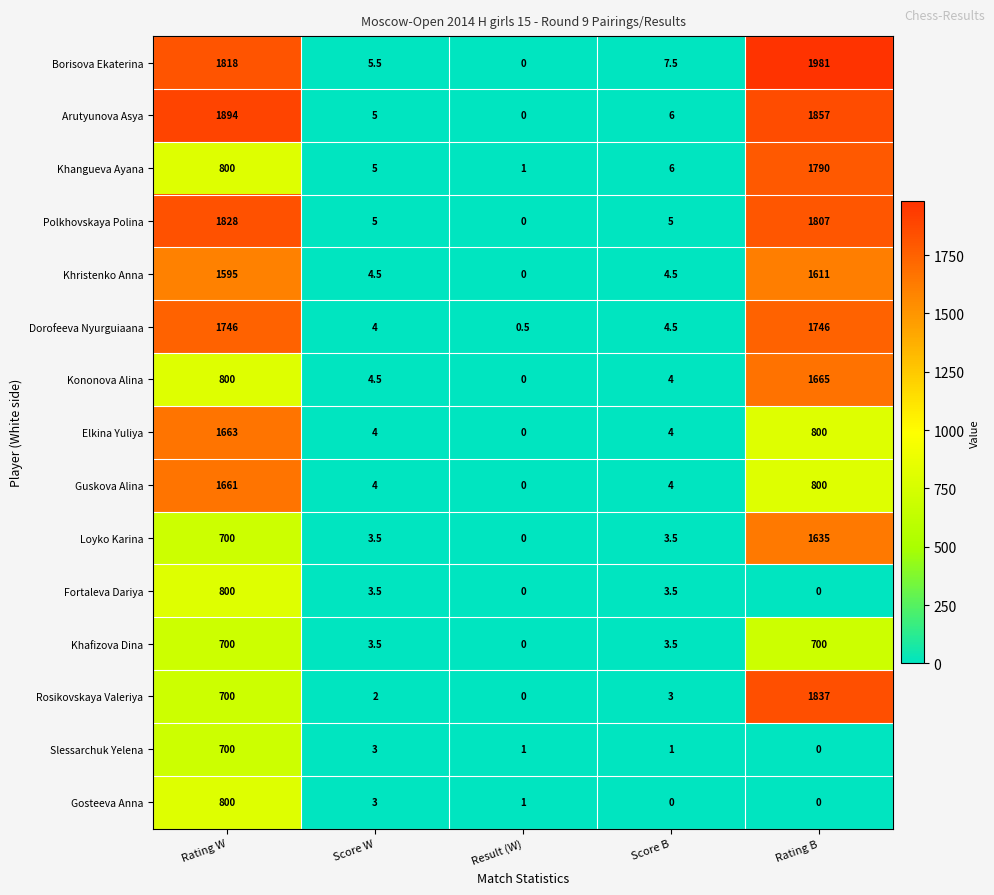

Which series has the largest range (max minus min)?

Borisova Ekaterina